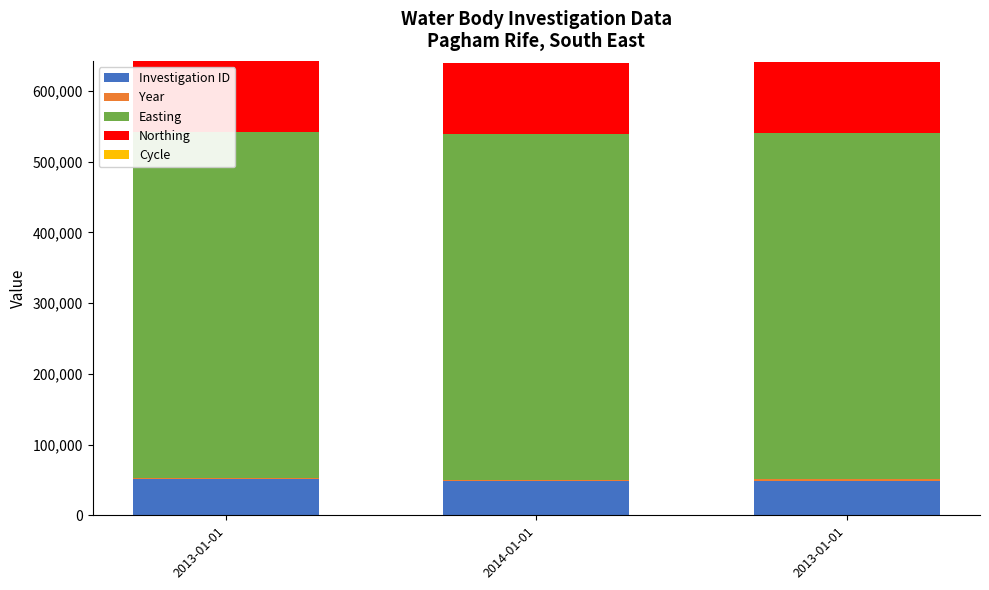

The value of Easting at 2013-01-01 is 489187. True or false?

True